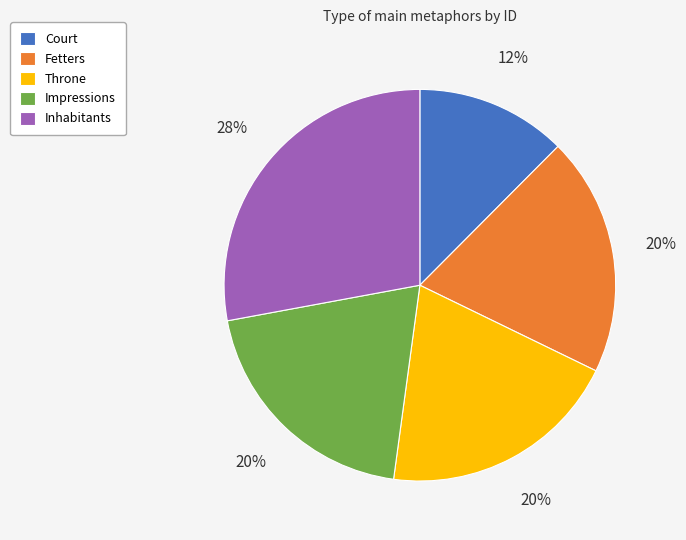

To the nearest percent, what is the combined percentage of Inhabitants and Impressions?

48%